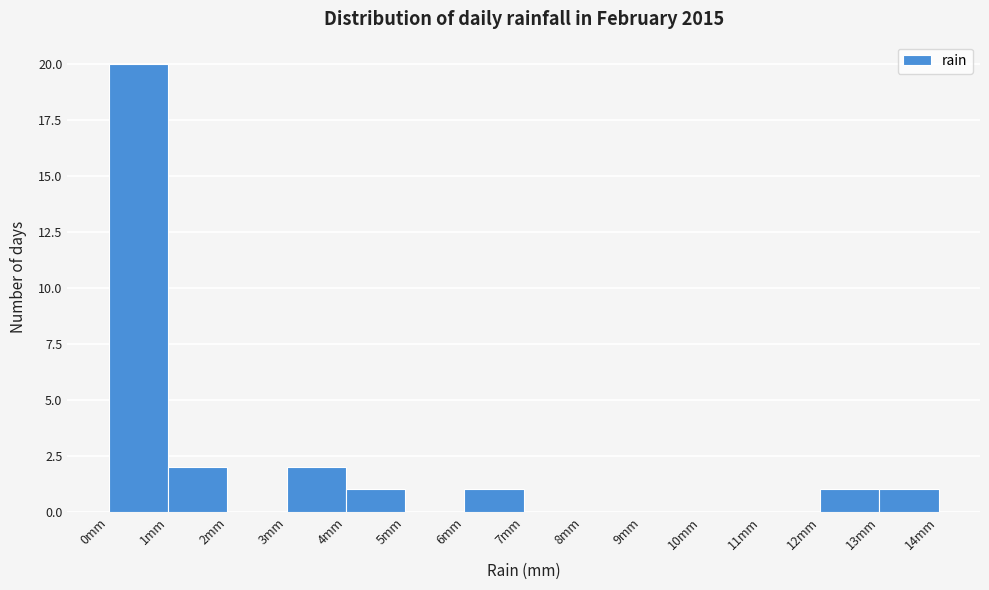

How tall is the bar that spans 13 to 14 on the x-axis? The values are not printed on the chart, so give them approximately, as read against the axis.

1